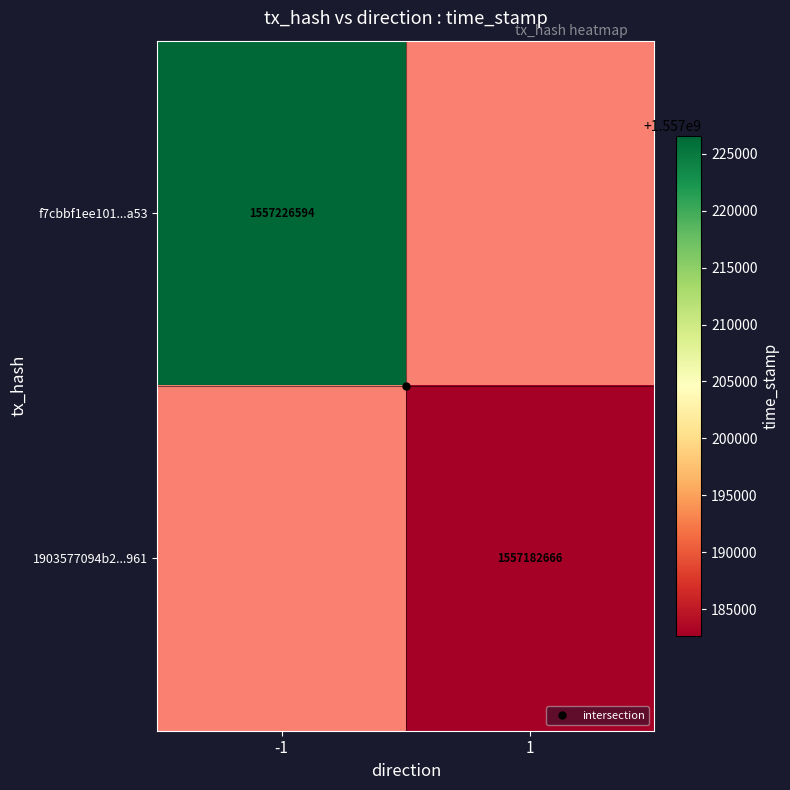

Which series has the largest range (max minus min)?

f7cbbf1ee101...a53